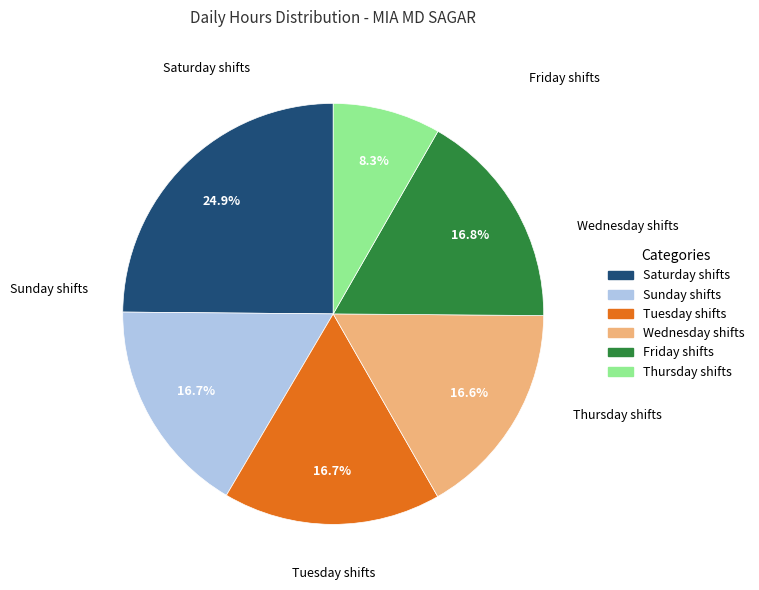

Is there any slice that represents more than half of the pie?

No